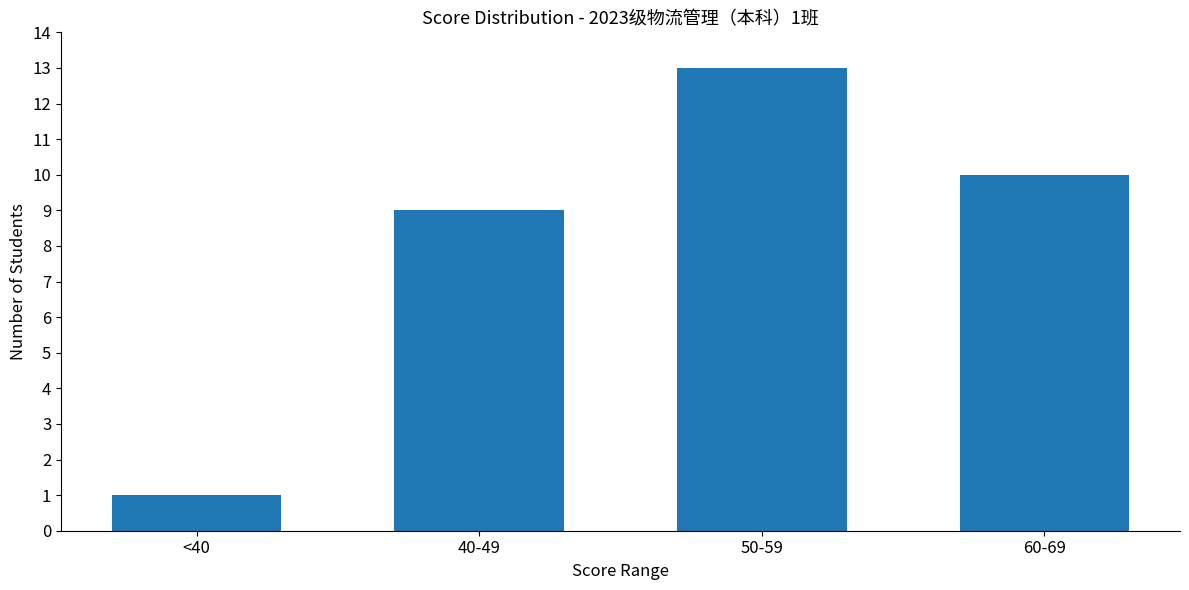

How many bars are there in total?

4